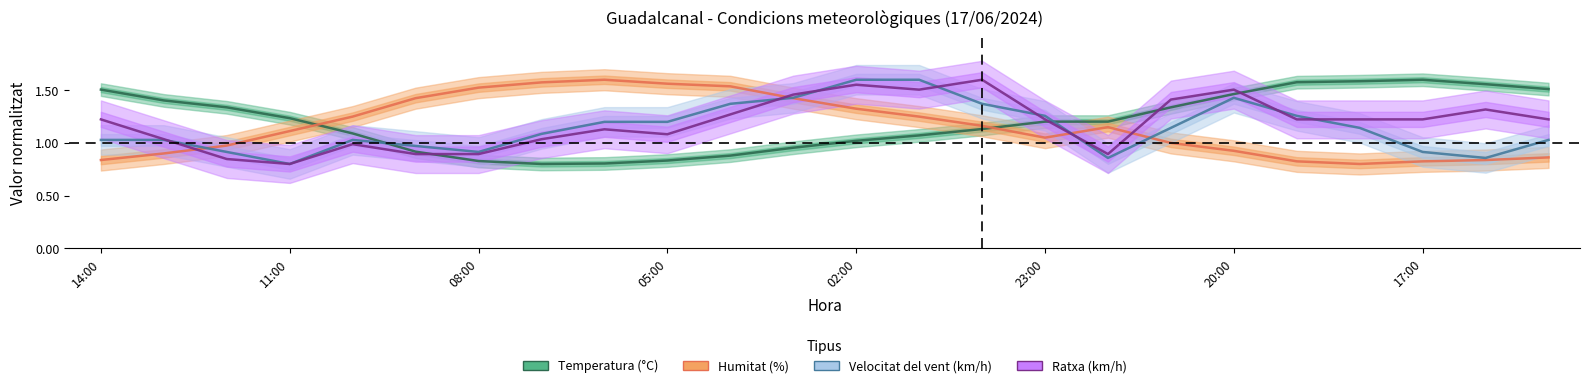

What is the average value of the Humitat (%) series?

1.2